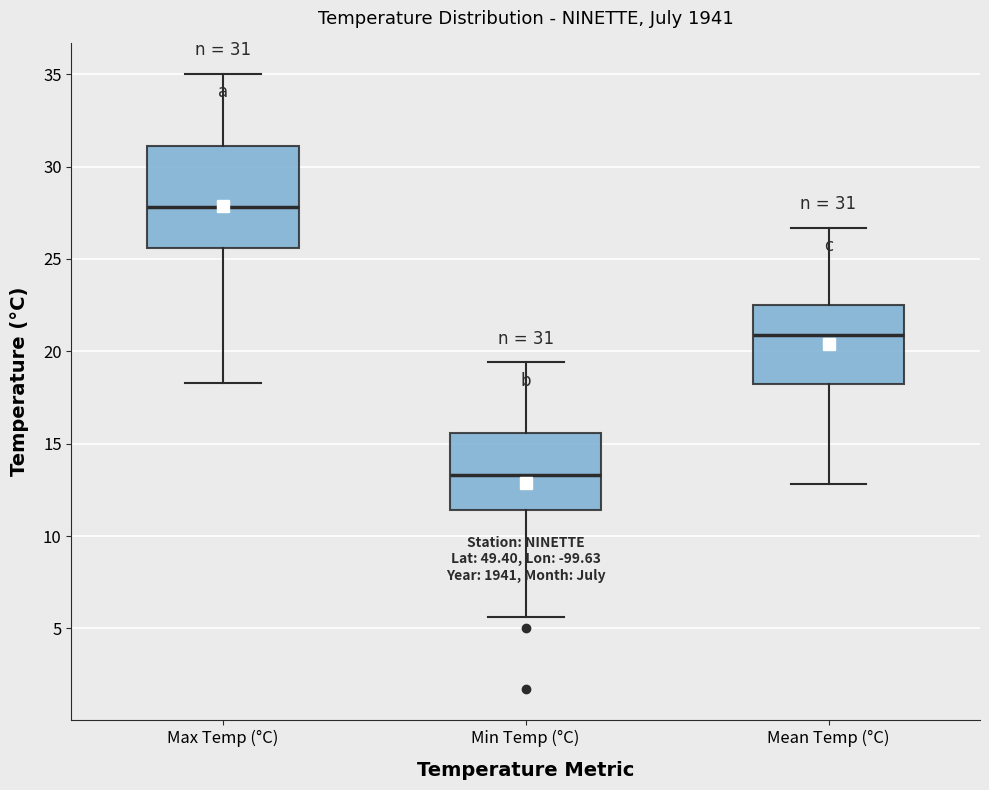

Which box has the highest median line?

Max Temp (°C)